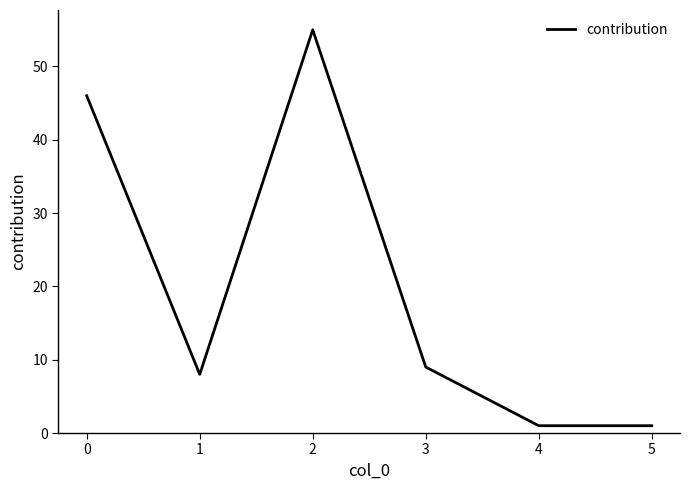

What is the maximum value shown in the chart?

55